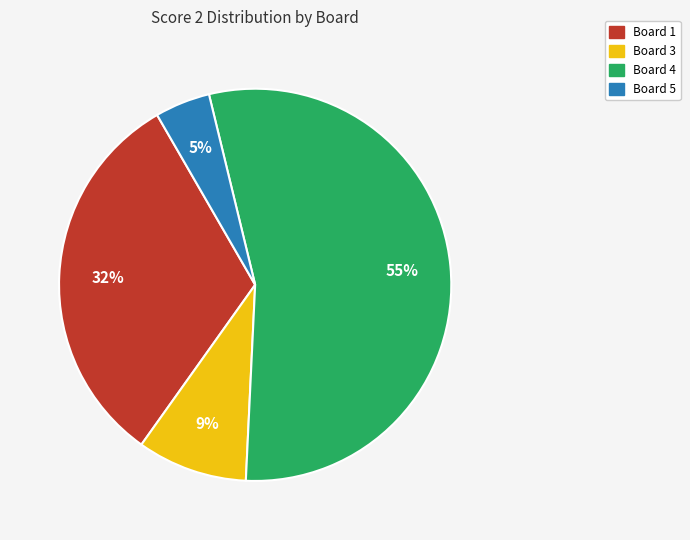

Does any single category account for the majority?

Yes